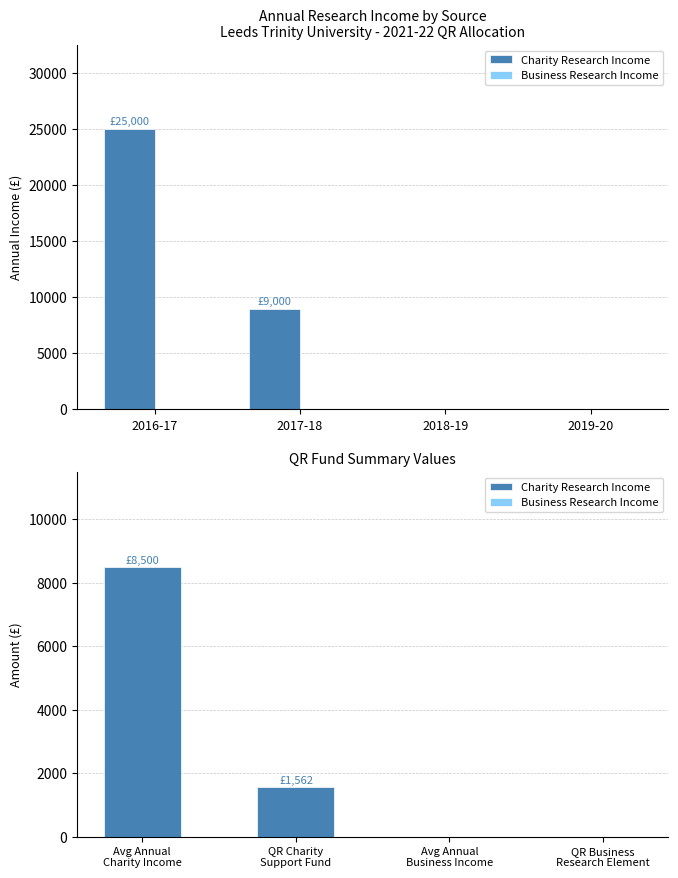

Does the chart contain any negative values?

No